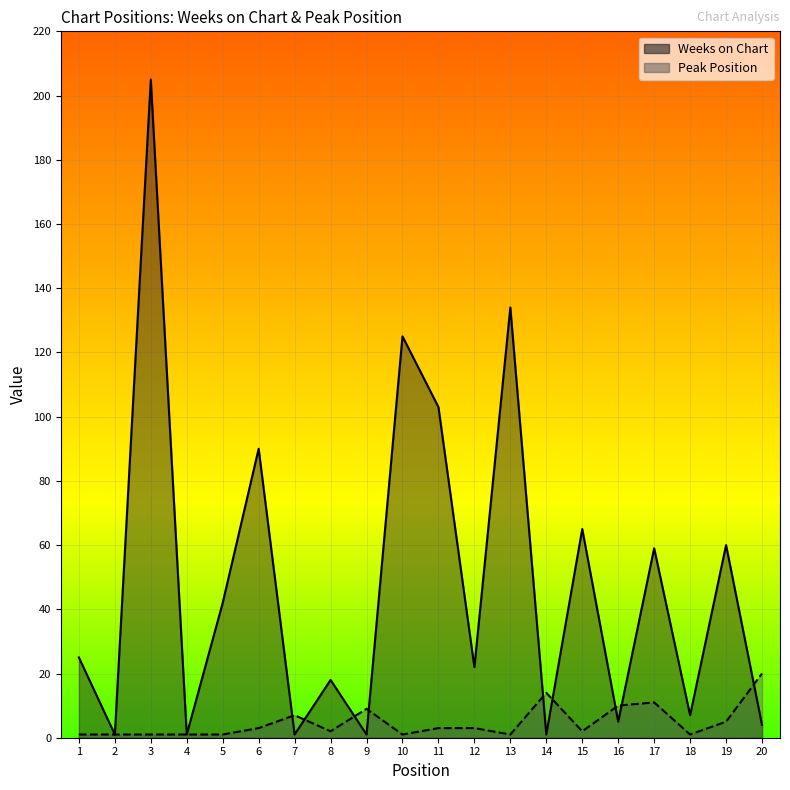

What is the spread (max minus min) of values at 19?

55